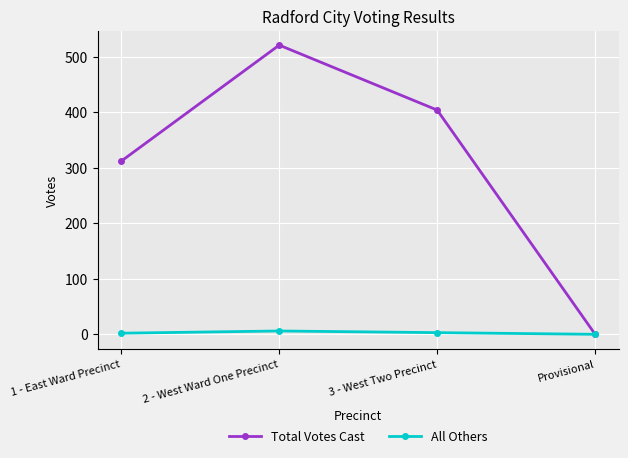

What is the difference between the All Others values at 1 - East Ward Precinct and Provisional?

2